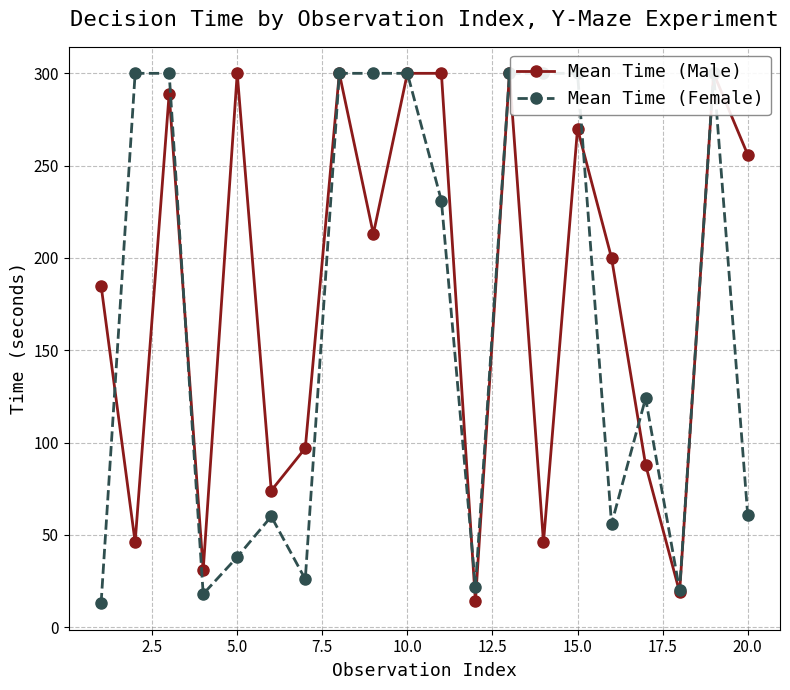

True or false: Mean Time (Female) has more than 0 points higher than both neighbors.

True